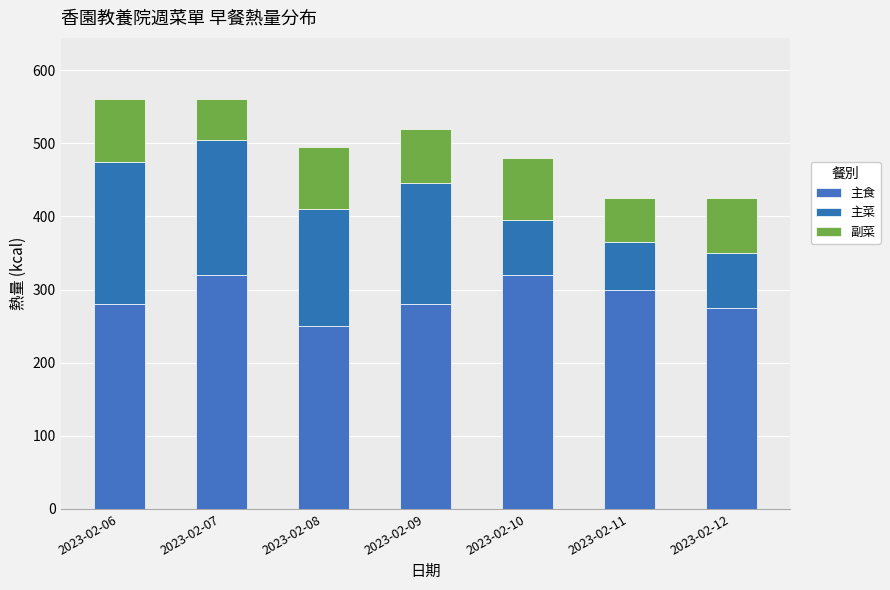

List the series in order of their peak value, lowest first.

副菜, 主菜, 主食